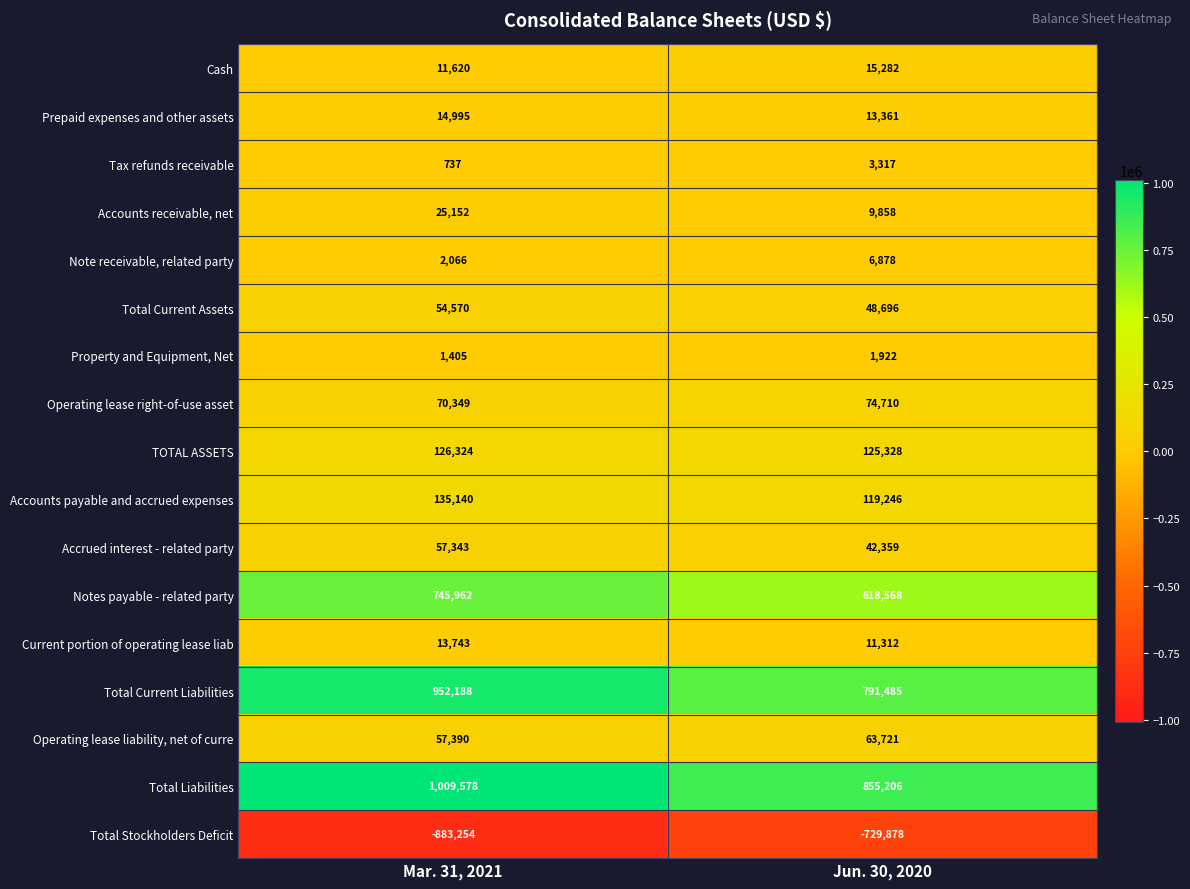

What is the lowest value of the Property and Equipment, Net series?

1405